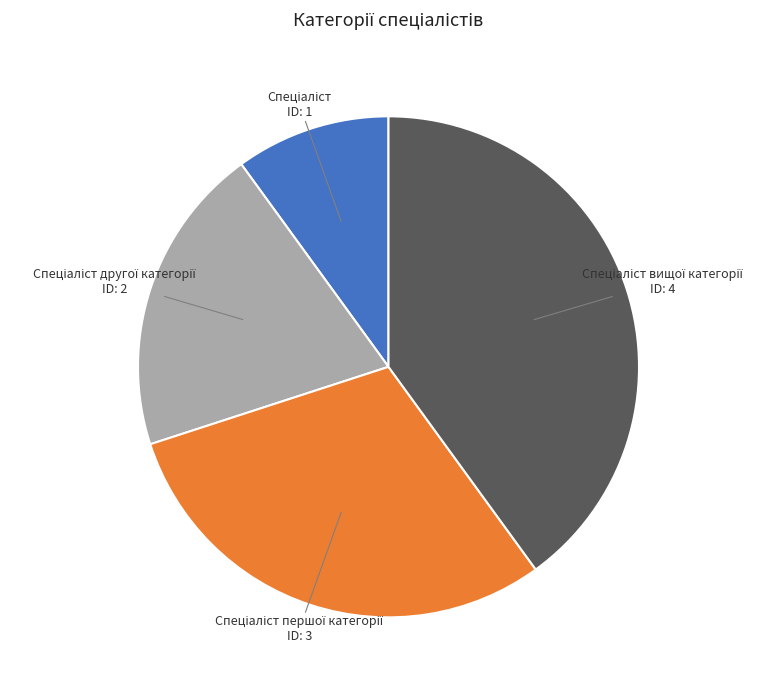

Does any single category account for the majority?

No